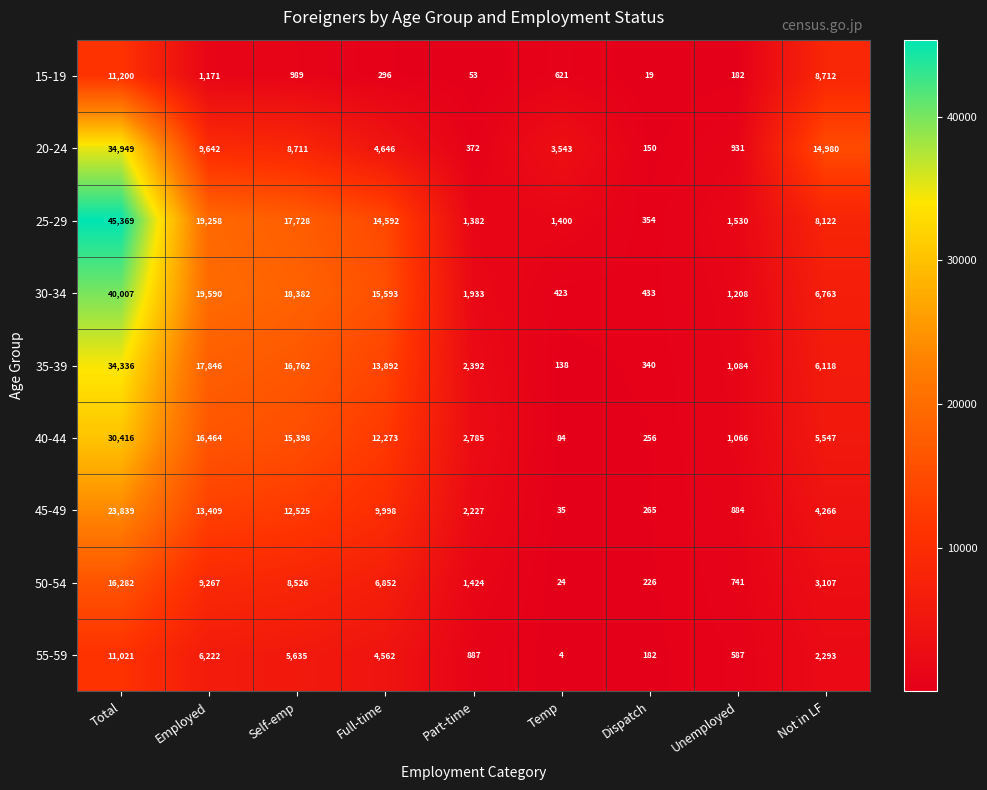

What is the difference between the maximum and minimum values in the 20-24 series?

34799